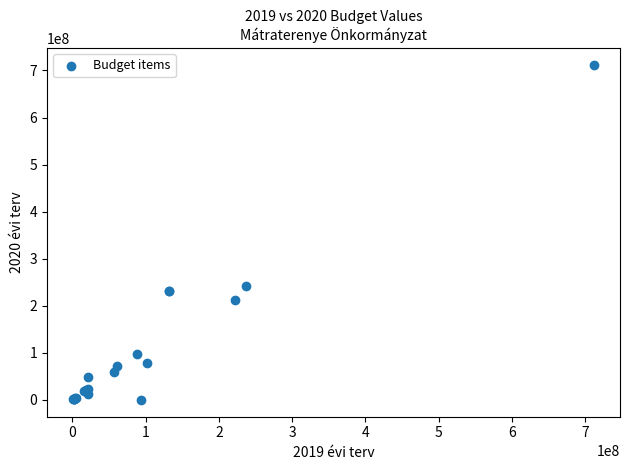

What Y value in the scatter plot is closest to 356203866?

241598443